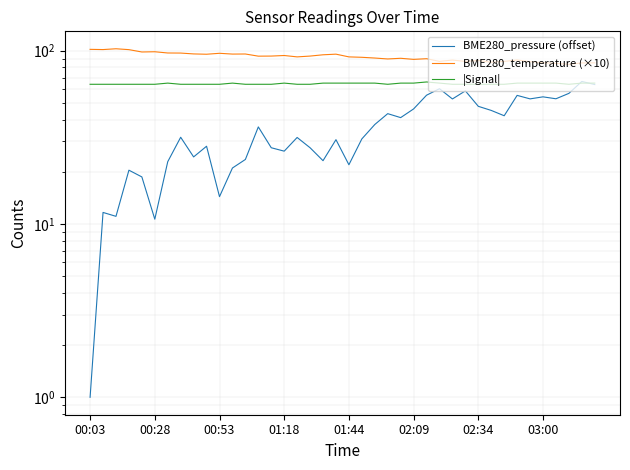

Where is |Signal| nearest to the value 65?

02:34